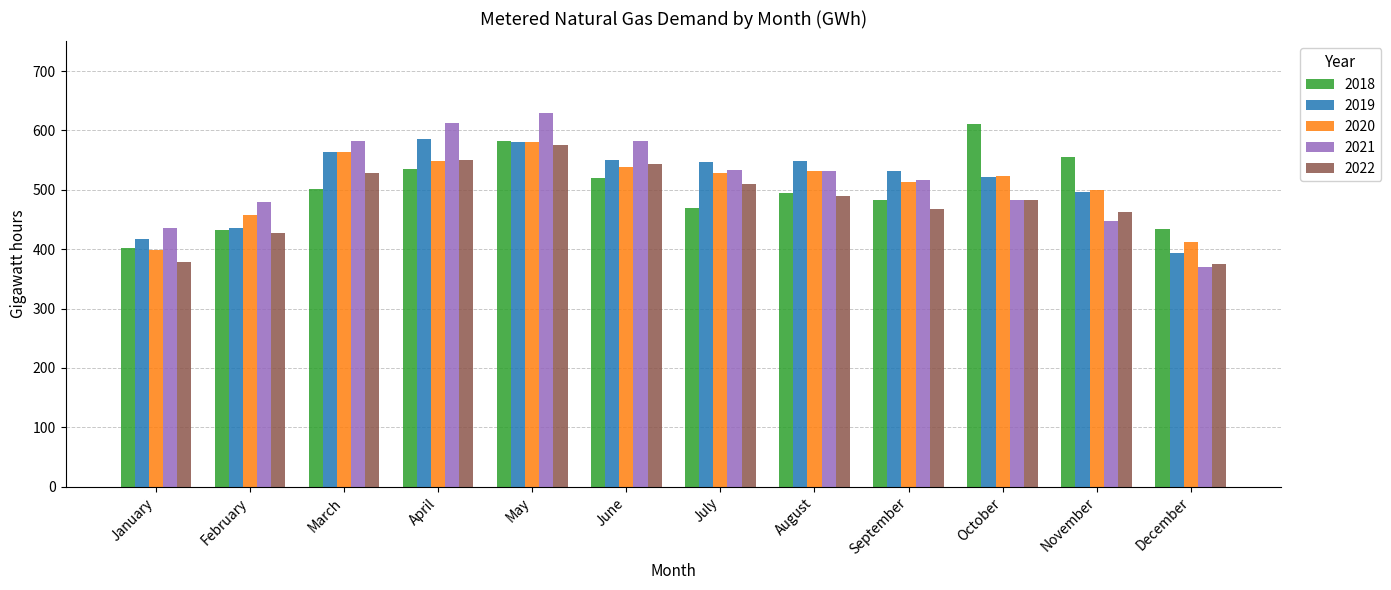

Is it true that 2019 equals 394 at December?

True